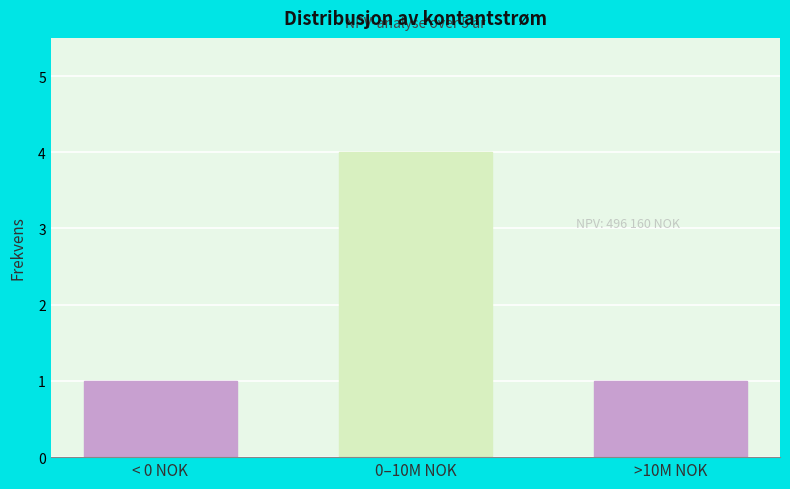

Reading left to right, list all the values displayed in this chart.

1	4	1